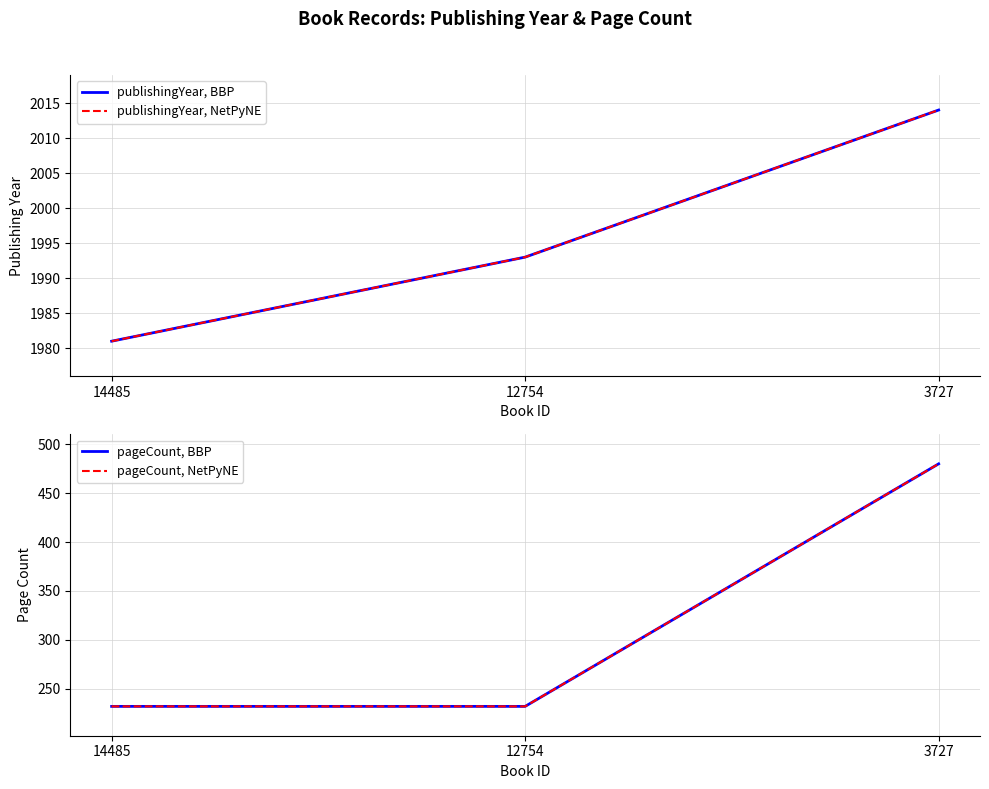

What is the value of the pageCount, NetPyNE point at the 2nd from the left?

232